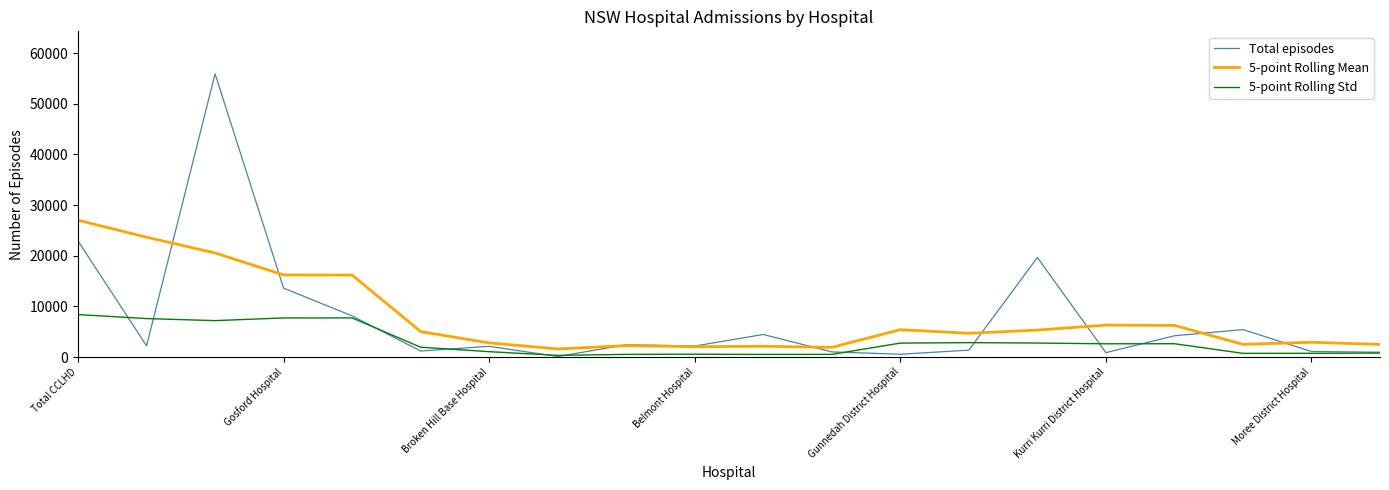

What is the greatest value displayed?

55933.0